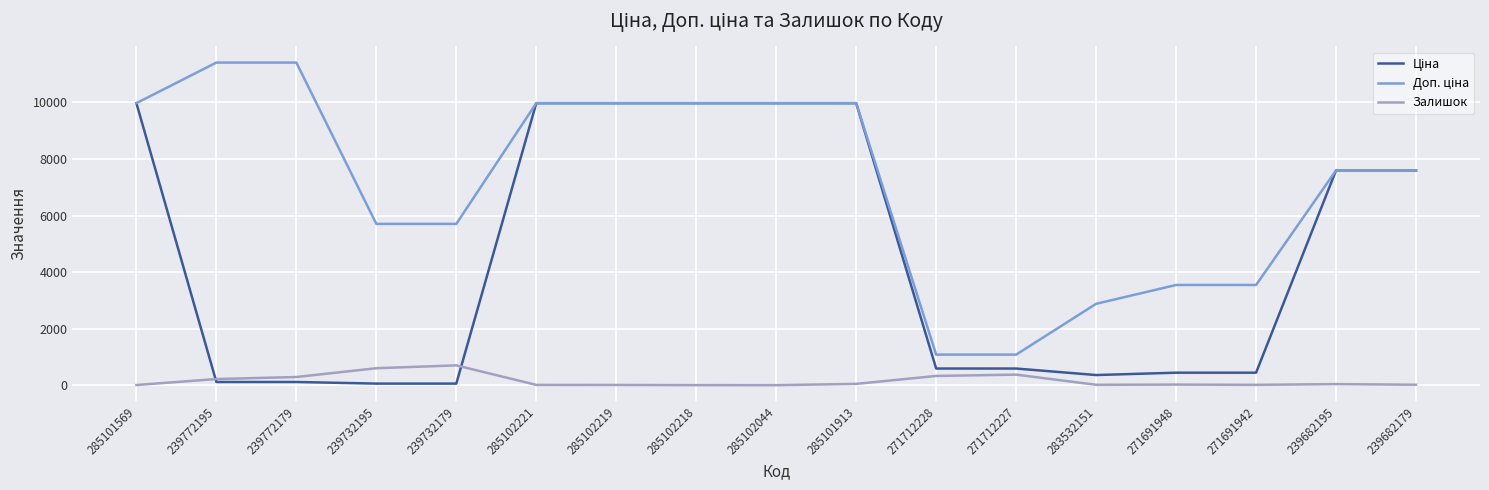

What is the greatest value displayed?

11410.0